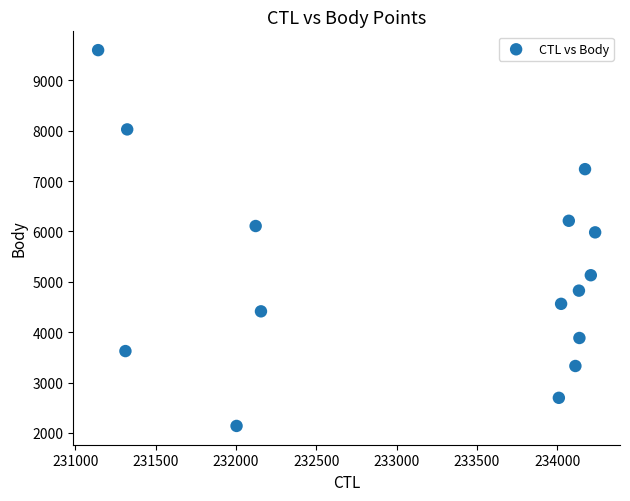

What is the range of X values (max minus min)?

3095